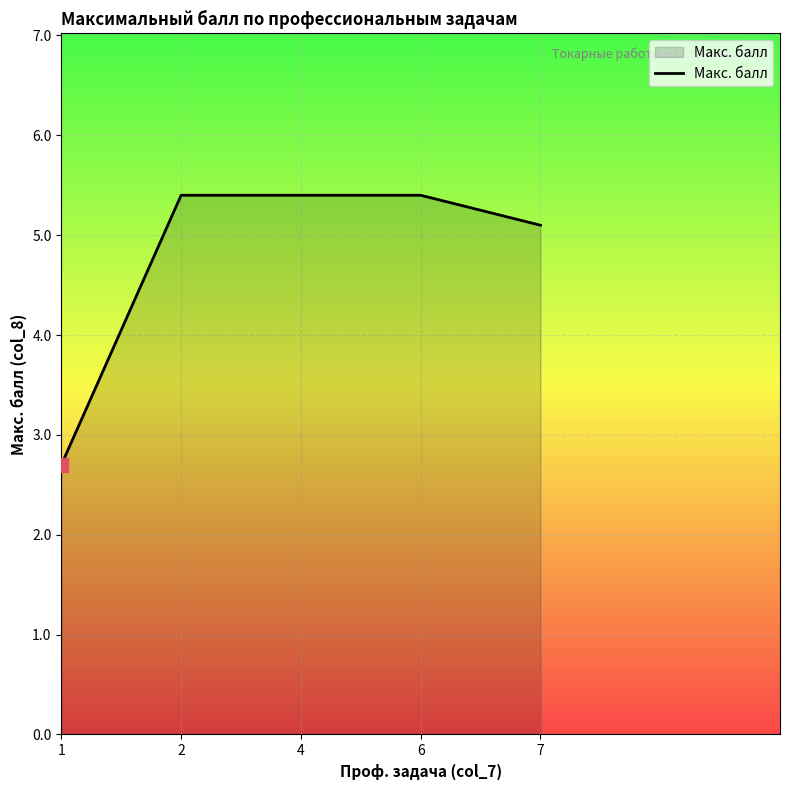

How many categories are shown in the chart?

5